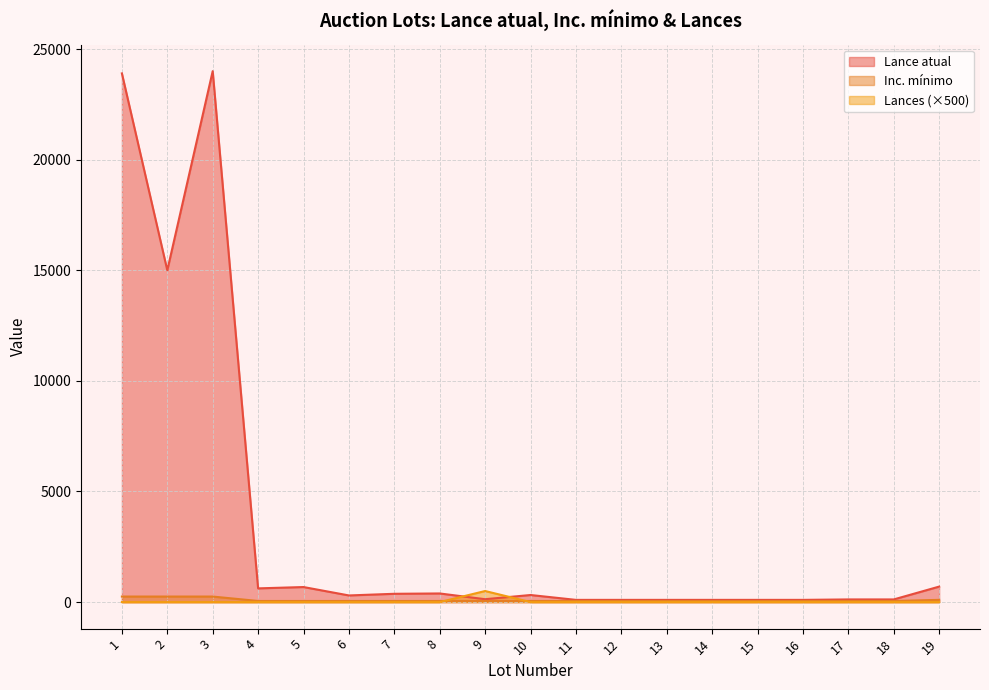

Which series has the largest total across all categories?

Lance atual